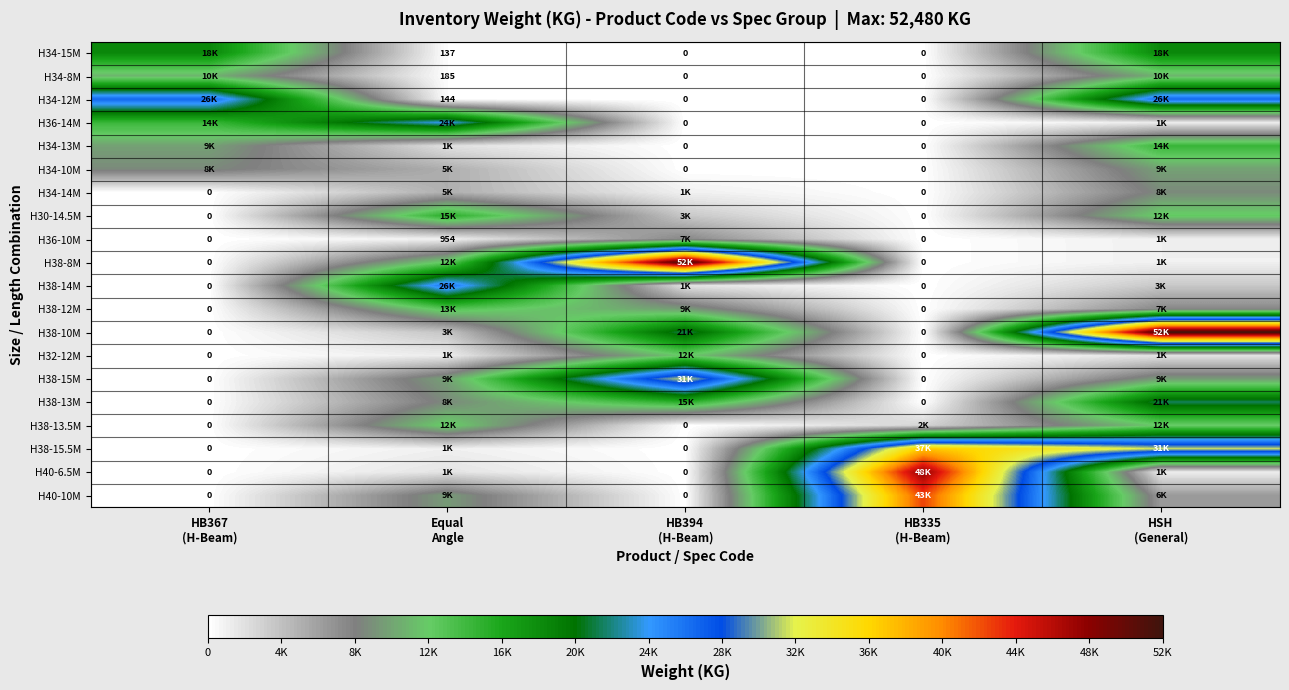

True or false: H38-15M has a value of 4572.9 at HSH (General).

False